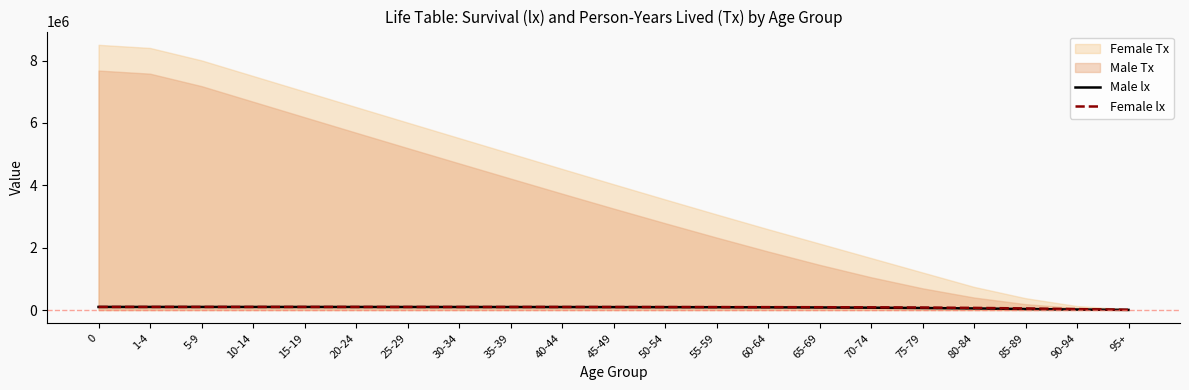

Which category has the lowest value in the Male lx series?

95+